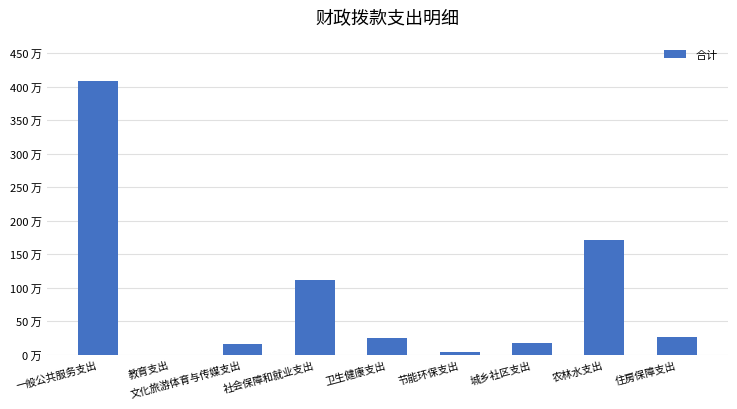

Which label corresponds to the largest value in the chart?

一般公共服务支出